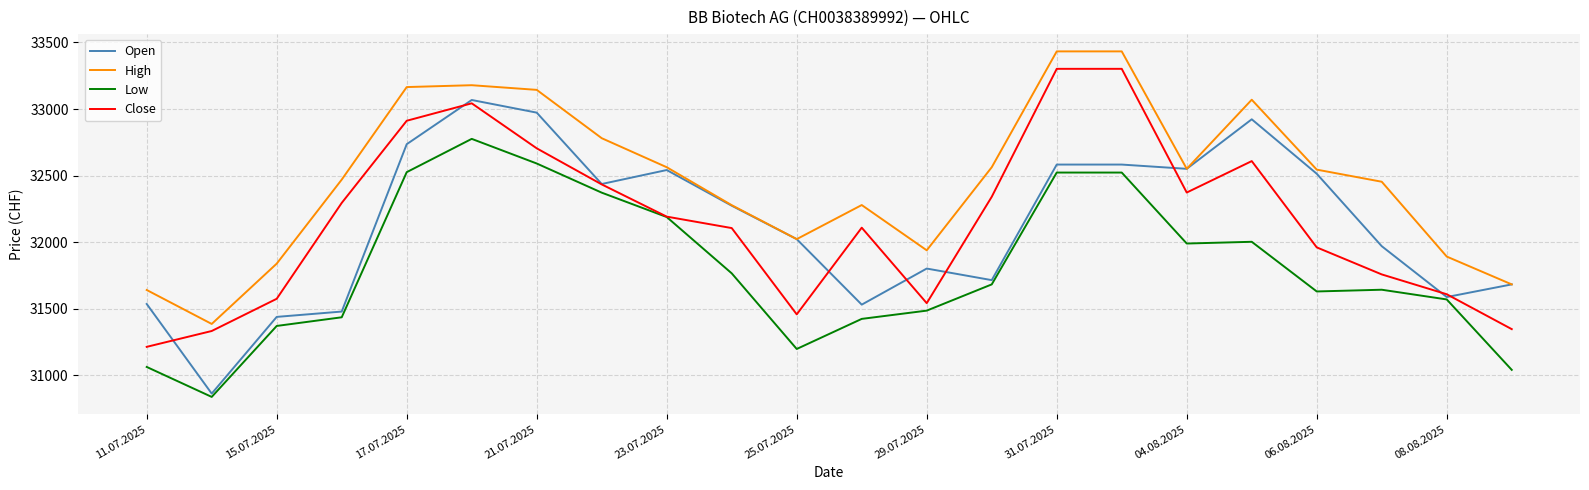

Which series has the largest total across all categories?

High